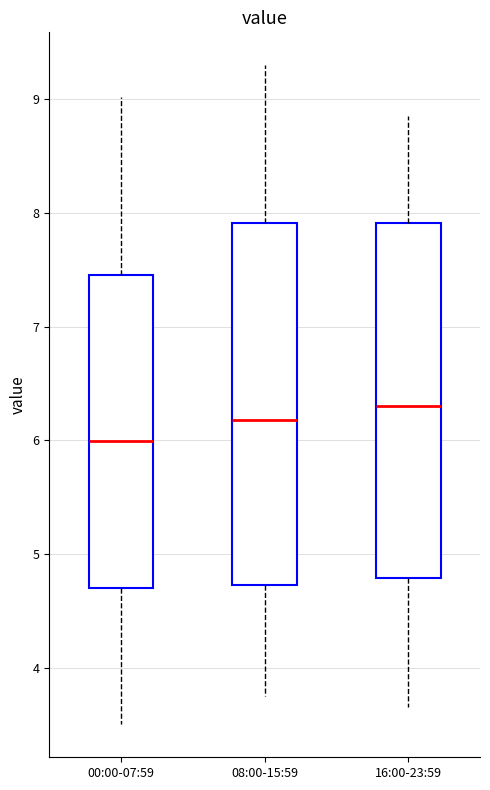

Where is the upper edge of the box for 00:00-07:59 on the y-axis? The values are not printed on the chart, so give them approximately, as read against the axis.

7.5